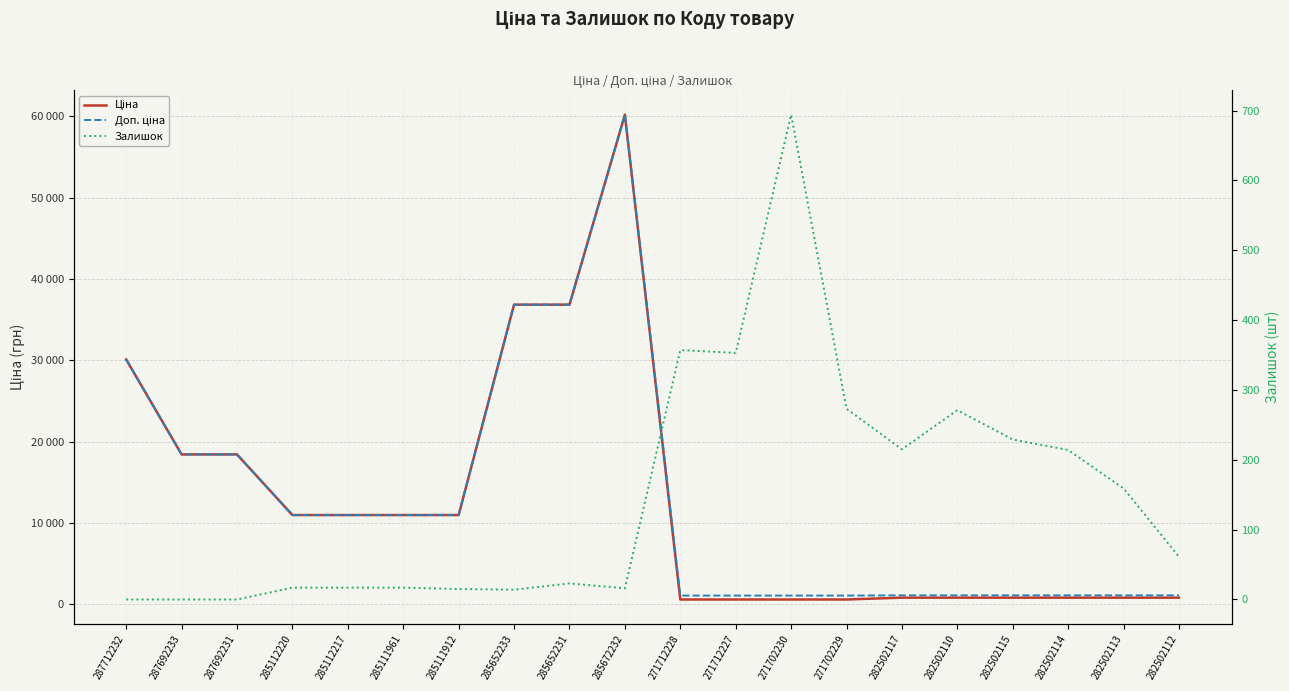

What are all the series names shown in the legend?

Ціна, Доп. ціна, Залишок